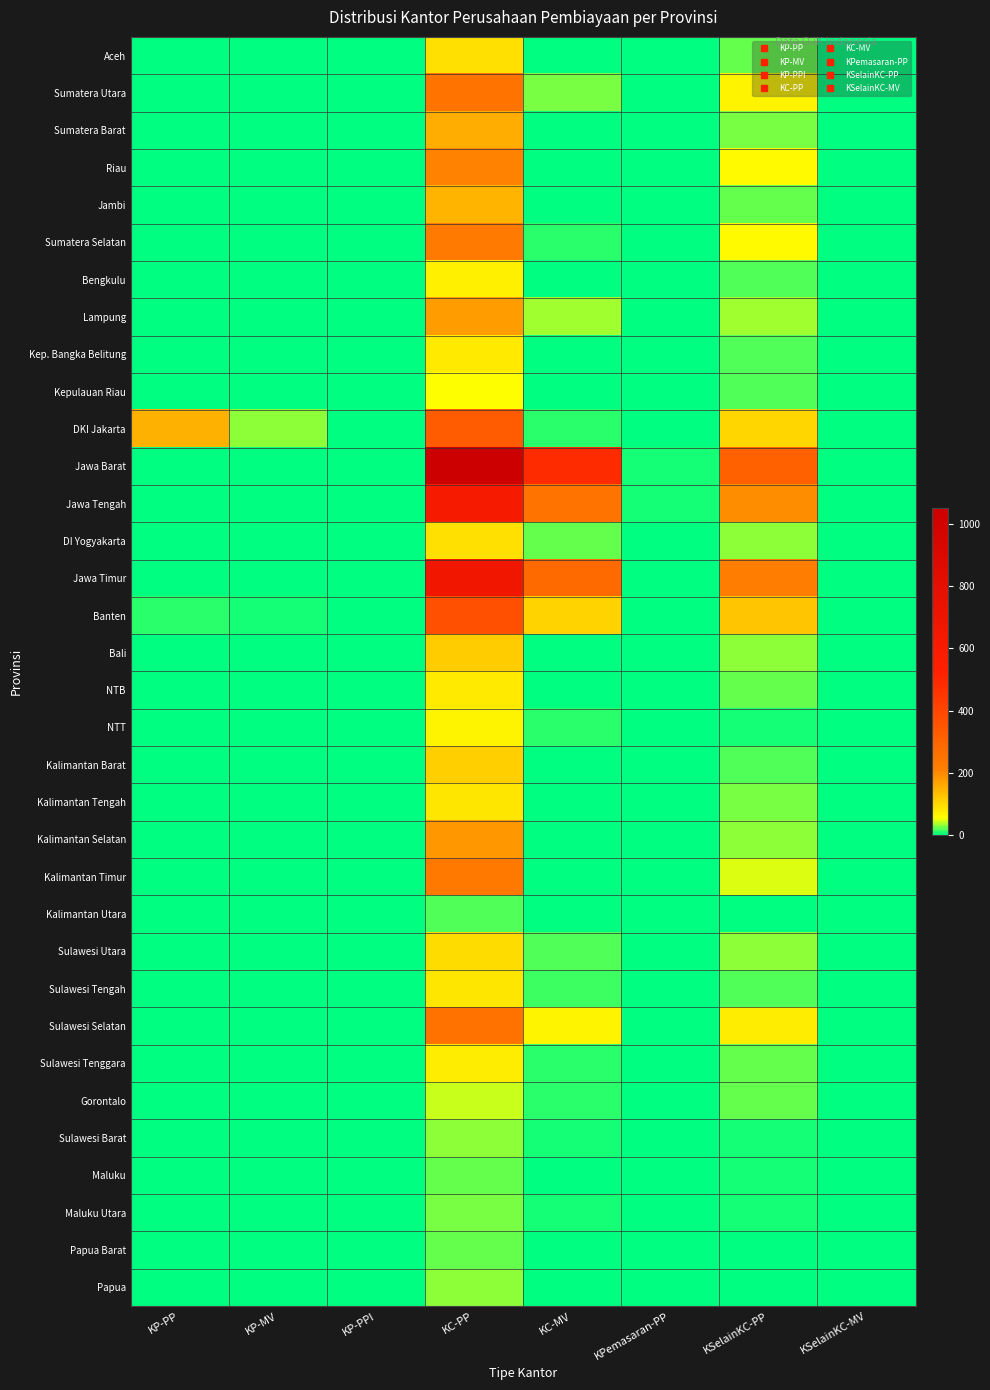

Which series has the largest total across all categories?

Jawa Barat